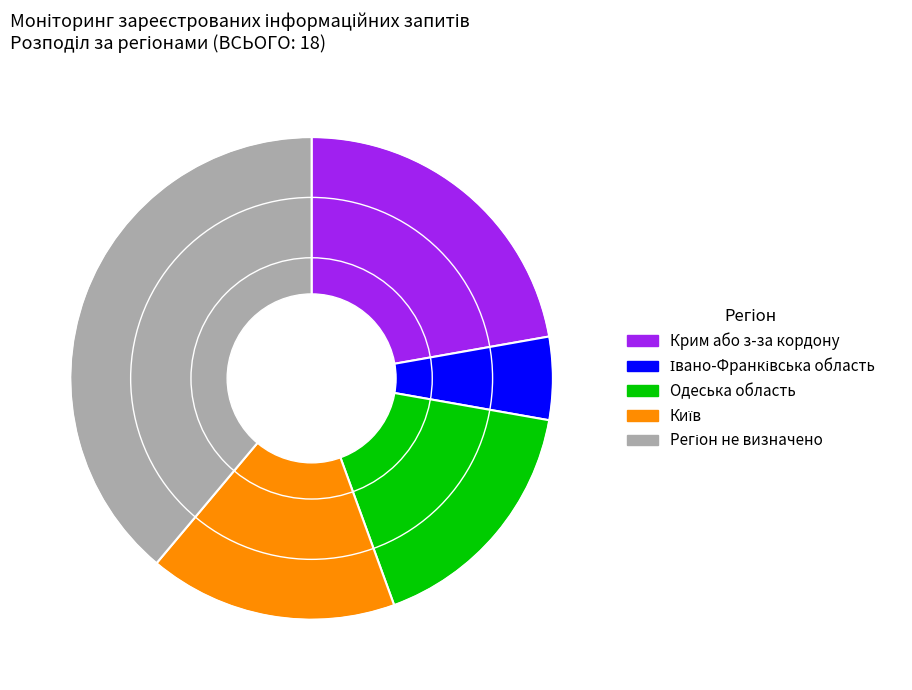

Does Одеська область represent more than half of the total?

No